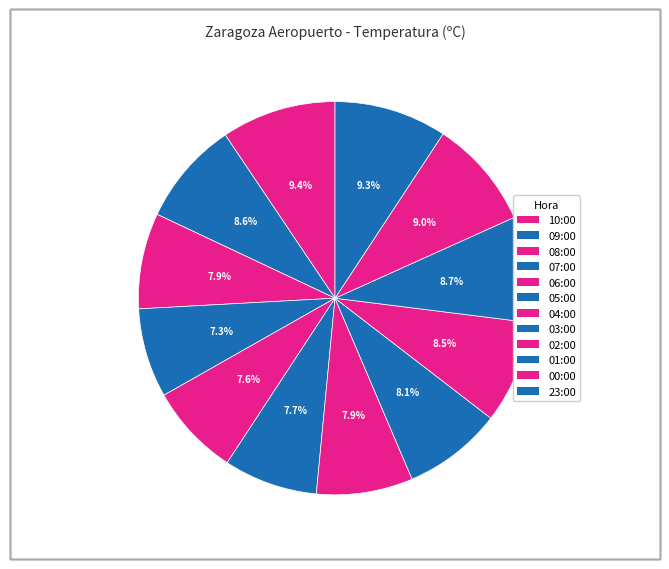

How many segments does this pie chart have?

12